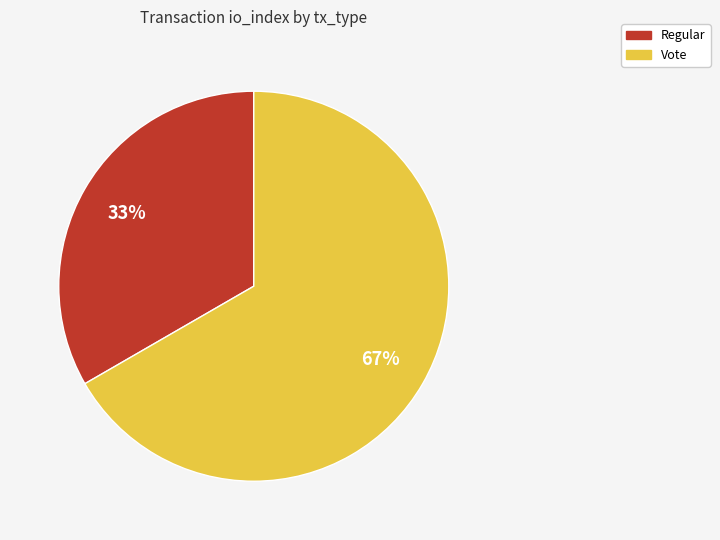

Count the number of slices in the pie.

2